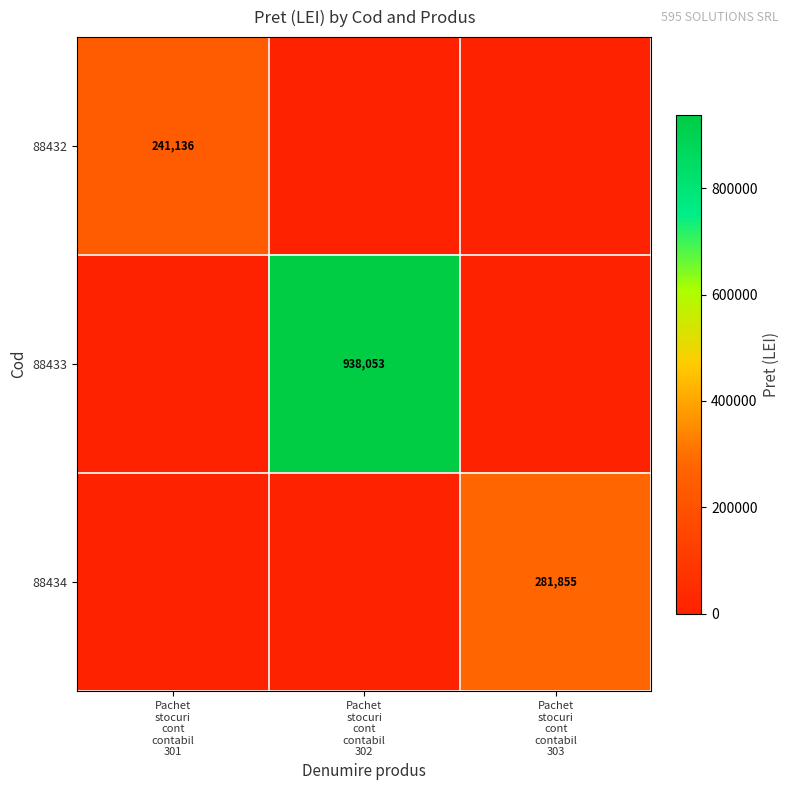

Rank the categories by 88432 value from lowest to highest.

Pachet stocuri cont contabil 302, Pachet stocuri cont contabil 303, Pachet stocuri cont contabil 301